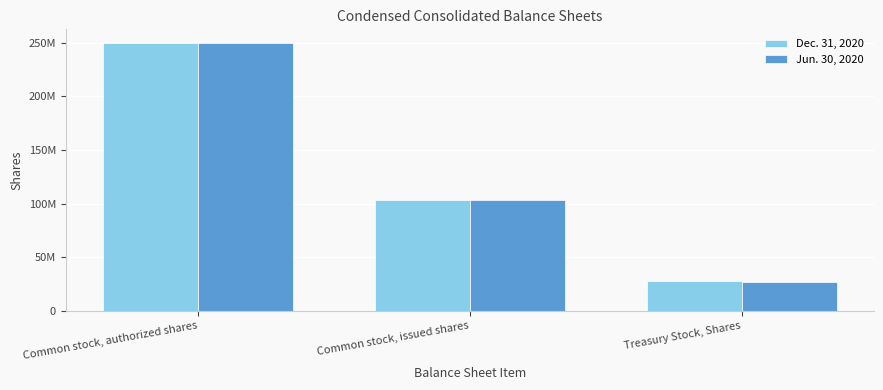

What are all the series names shown in the legend?

Dec. 31, 2020, Jun. 30, 2020